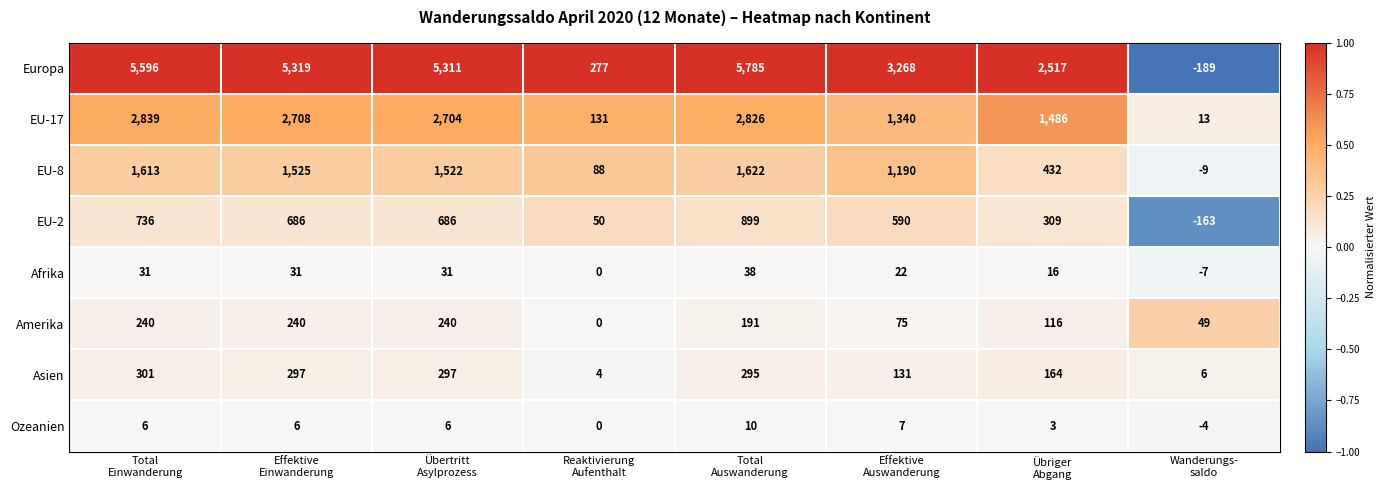

What is the difference between the maximum and minimum values in the Afrika series?

45